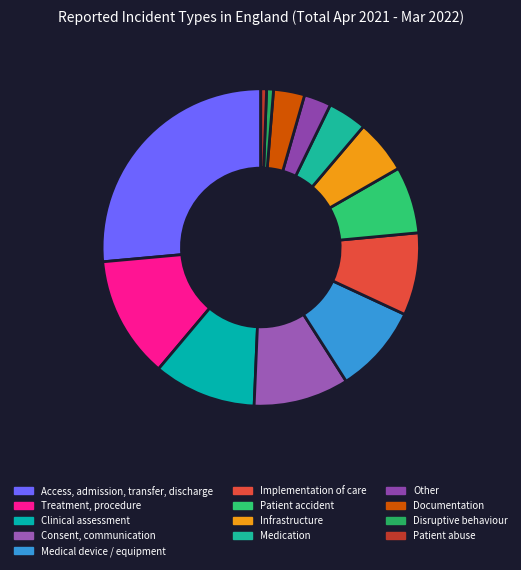

What is the smallest slice in the pie chart?

Patient abuse